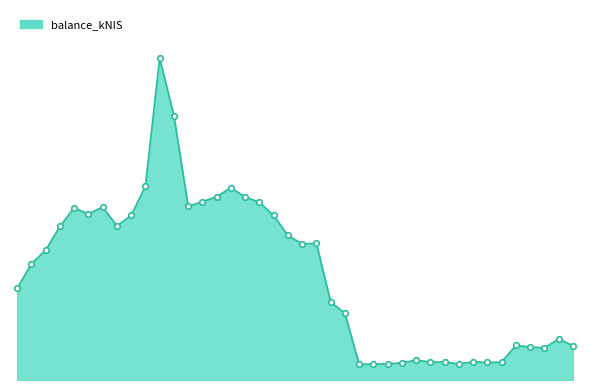

Does the chart have visible grid lines?

No